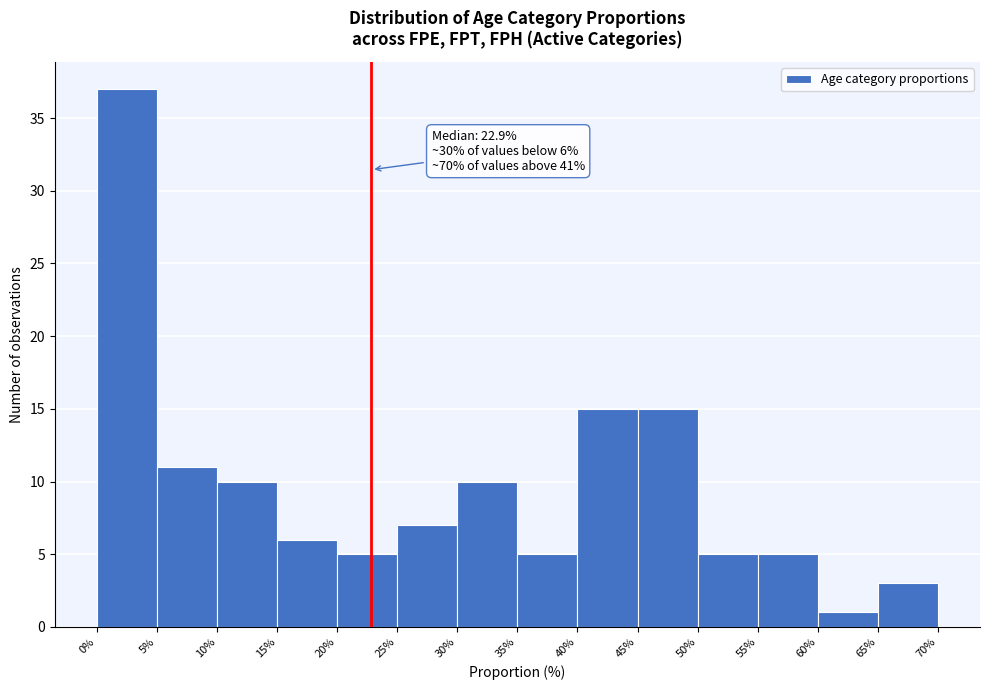

Over which range of the x-axis is the bar tallest?

0% to 5%